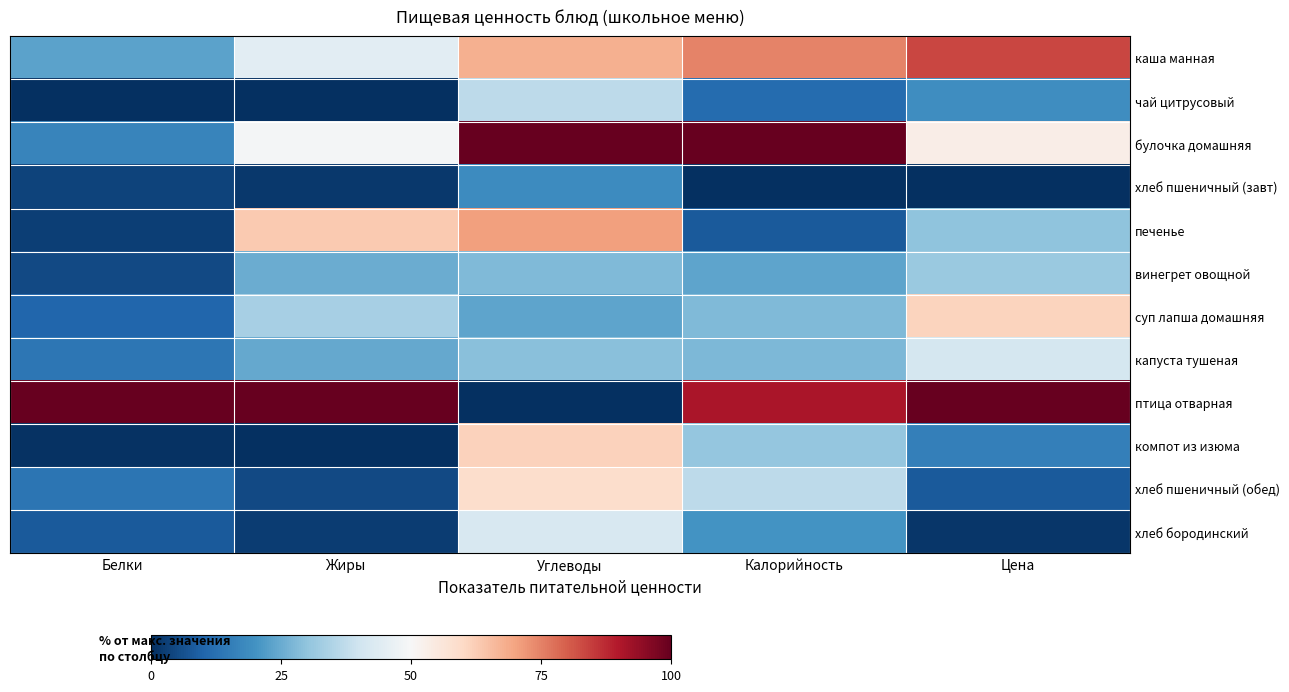

What is the maximum value shown in the chart?

100.0